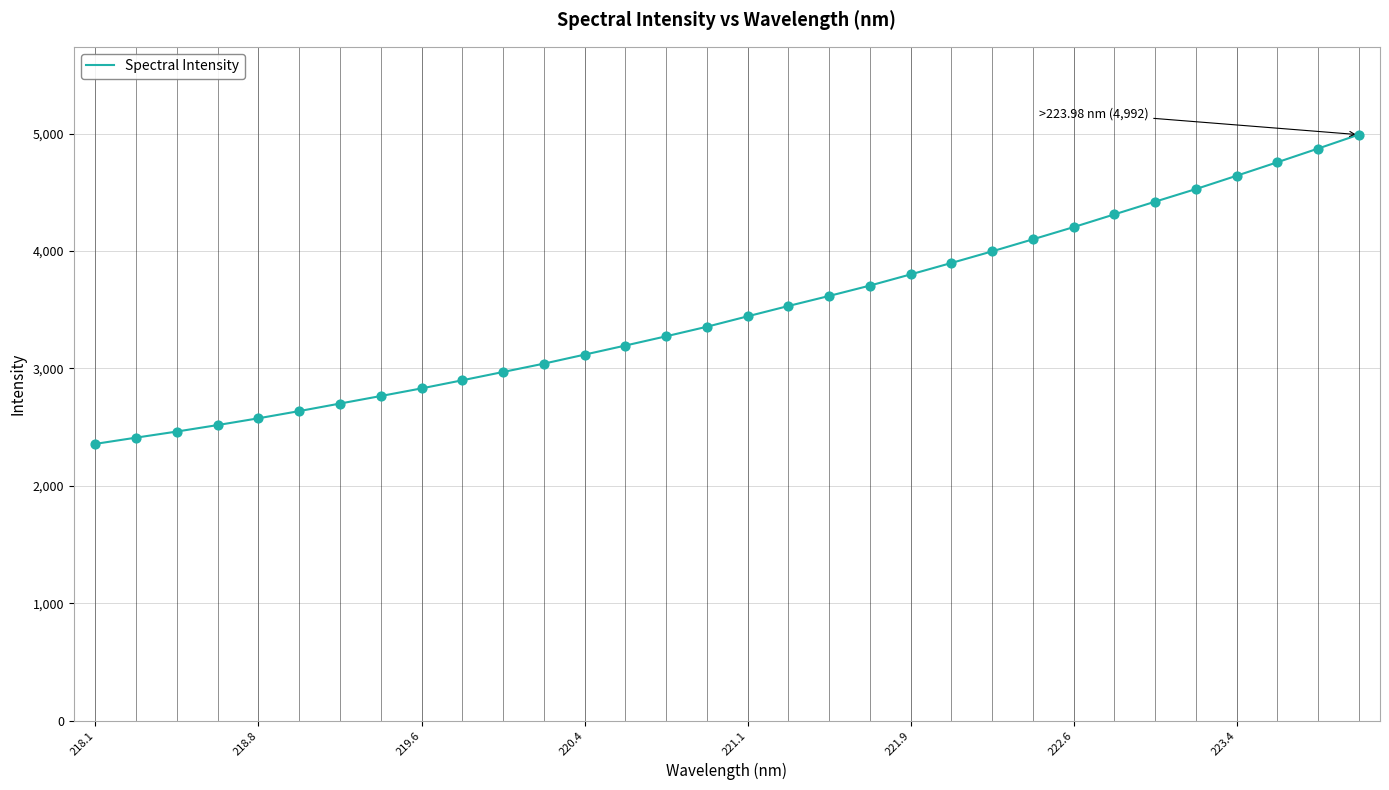

What is the minimum value shown in the chart?

2357.1